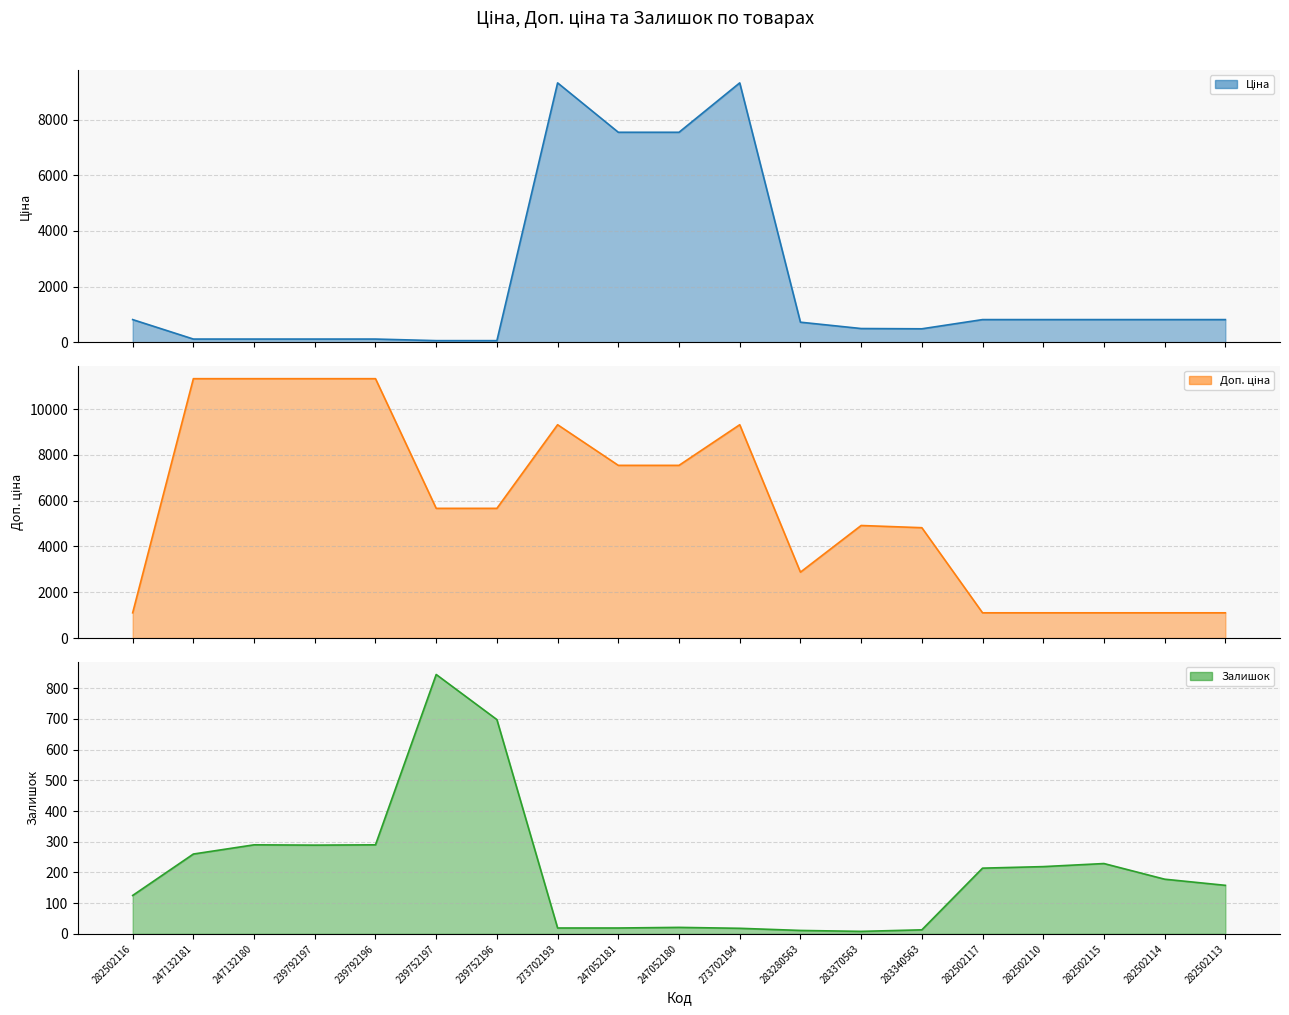

Which series has the largest total across all categories?

Доп. ціна